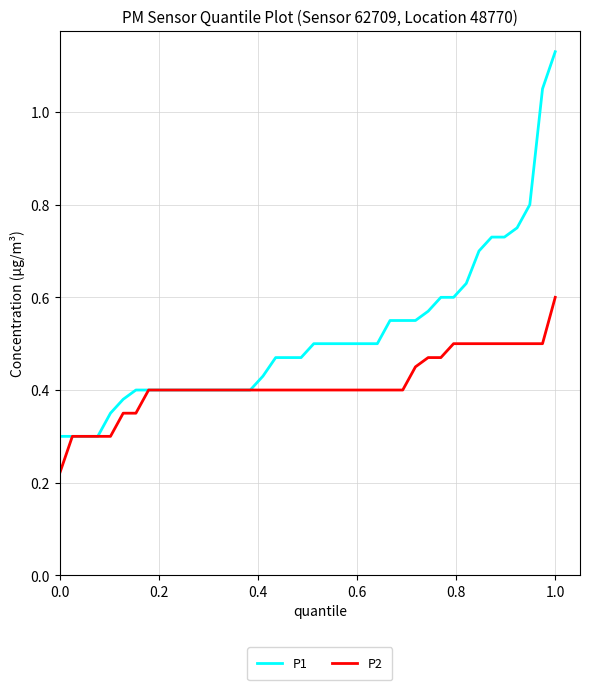

How many categories are shown in the chart?

40